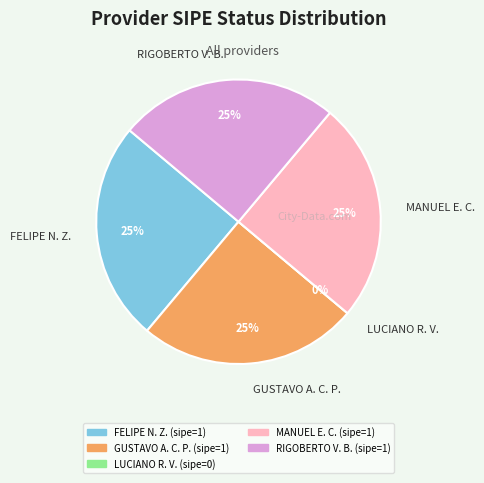

Combined, what portion of the pie is GUSTAVO ALCIDES CARRILLO PALLAROLAS and FELIPE NERY ZARZA?

50.0%